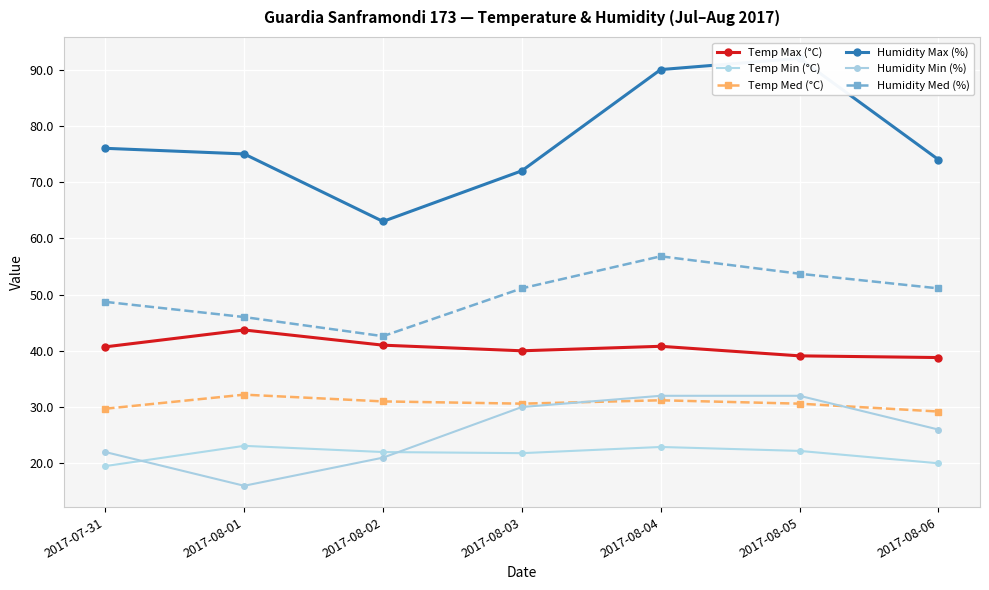

What is the smallest value displayed?

16.0